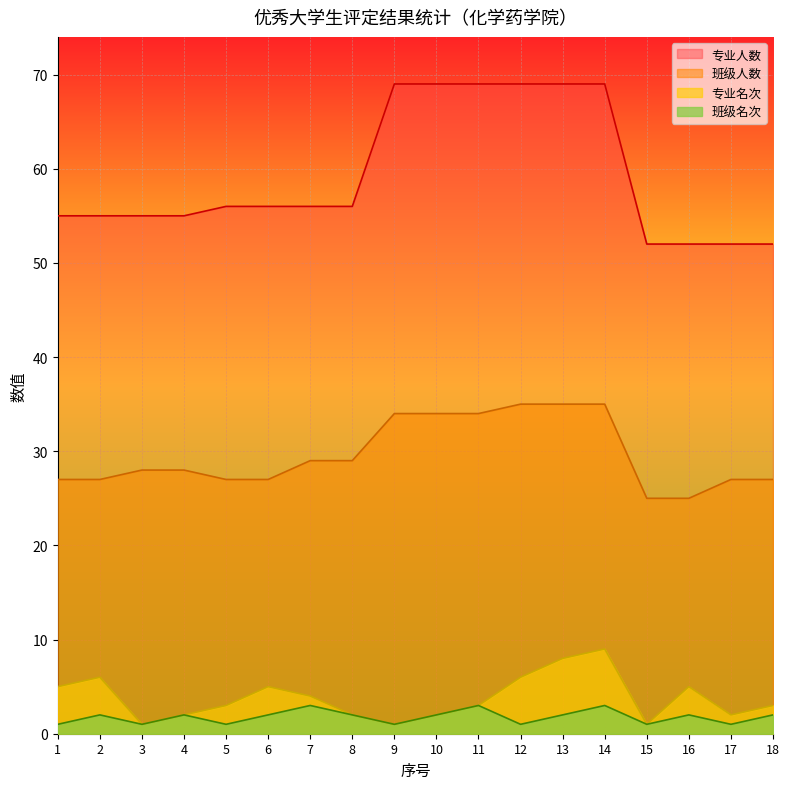

How many lines are shown in the chart?

4